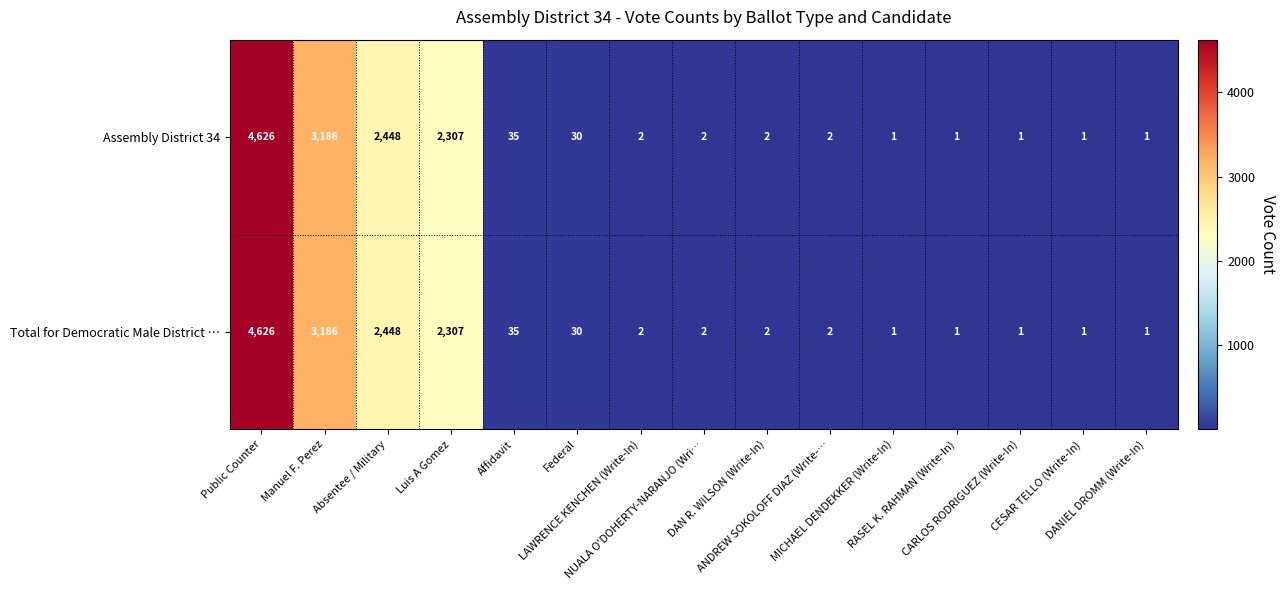

What is the highest value of the Assembly District 34 series?

4626